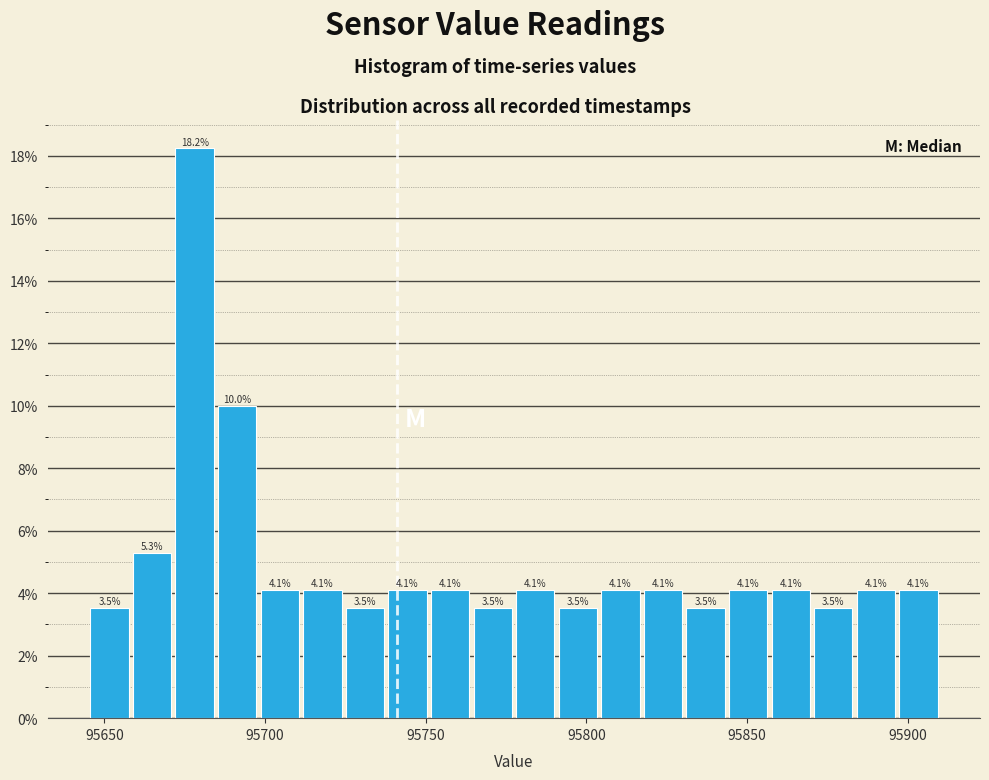

Read against the x-axis, roughly where is the centre of the tallest bar?

95680